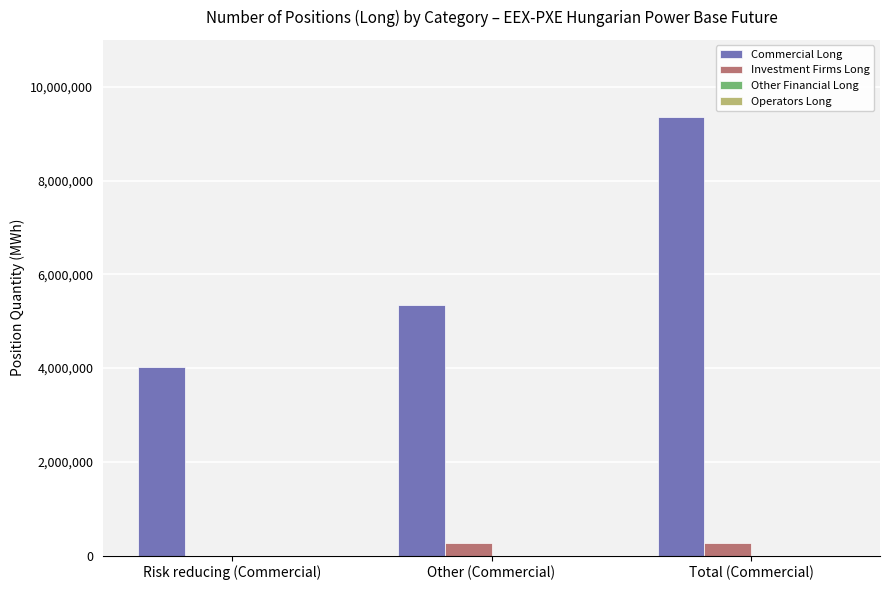

What is the total value across all series at Other (Commercial)?

5591224